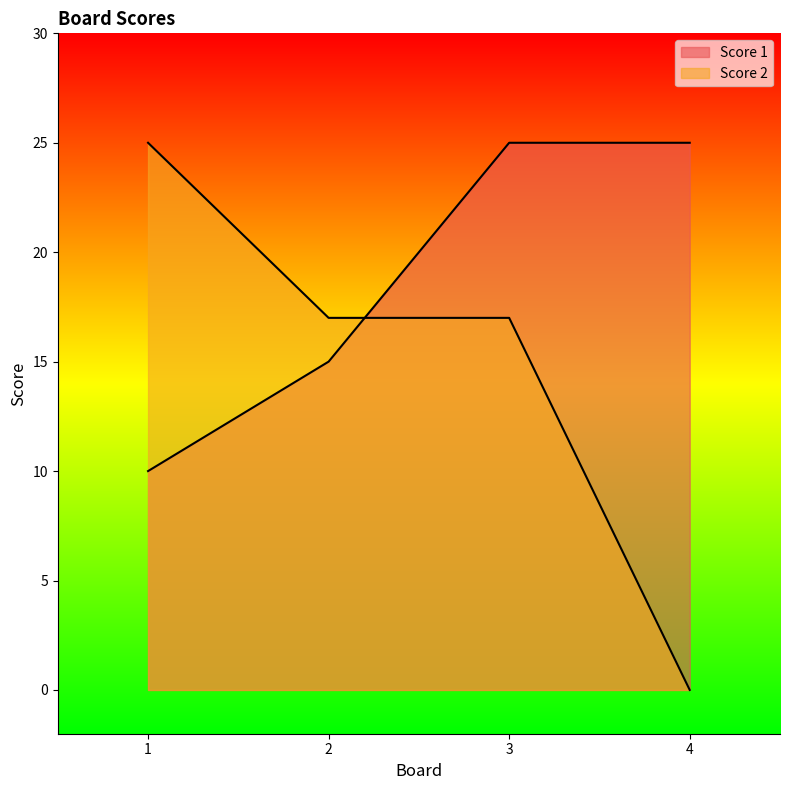

What are all the series names shown in the legend?

Score 1, Score 2